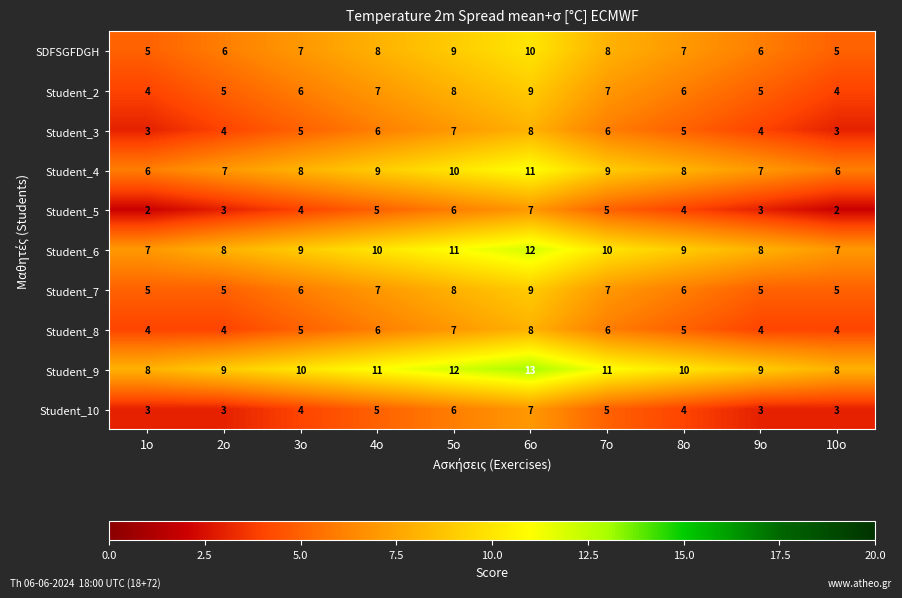

True or false: Student_10 has a value of 3 at 9ο.

True